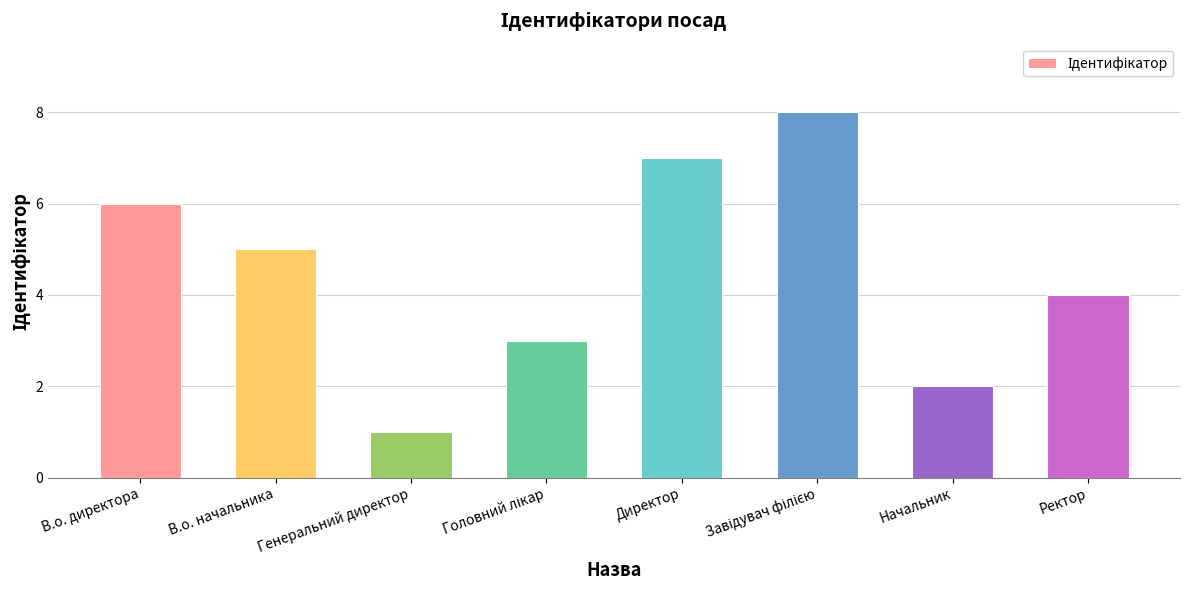

Are the bars grouped side by side (vs. stacked)?

No